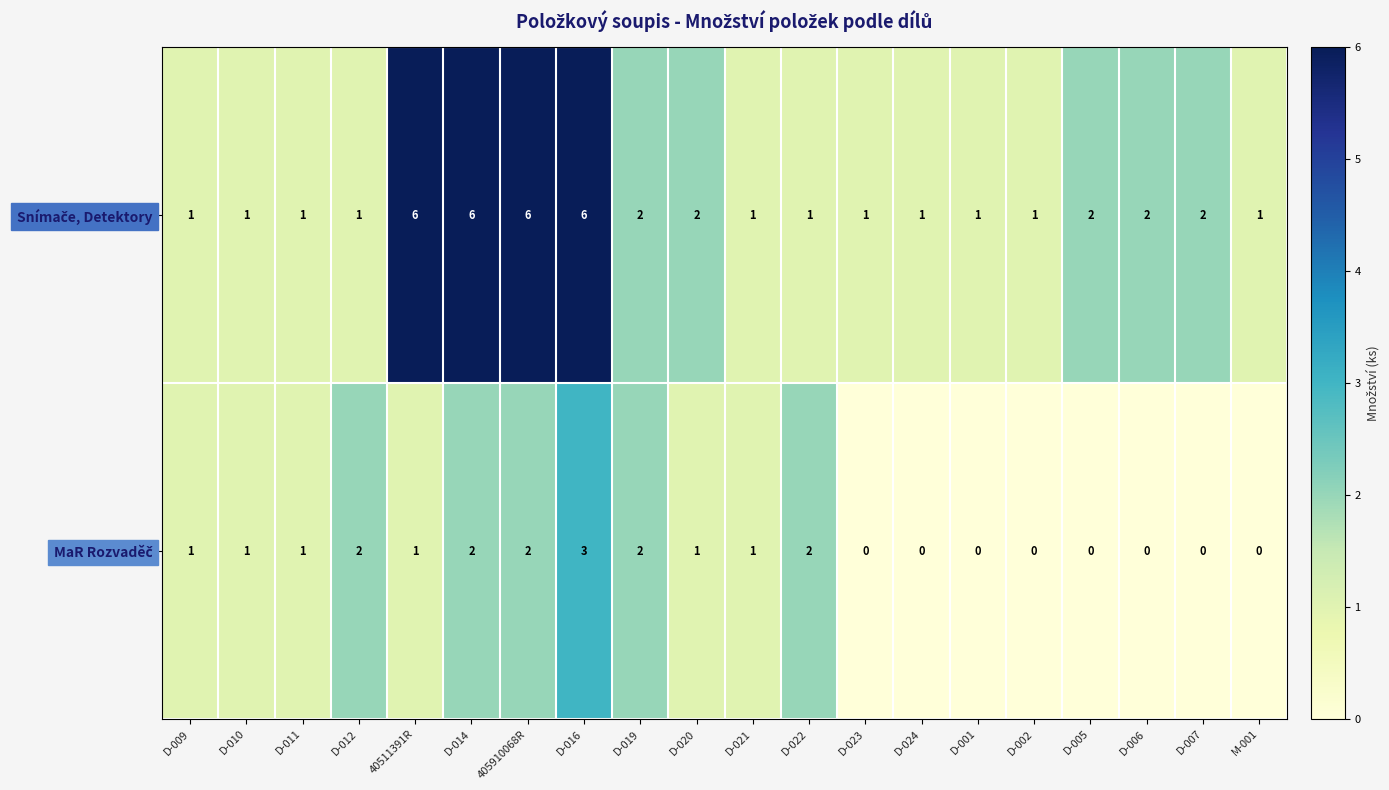

At which category is the sum across all series the highest?

D-016